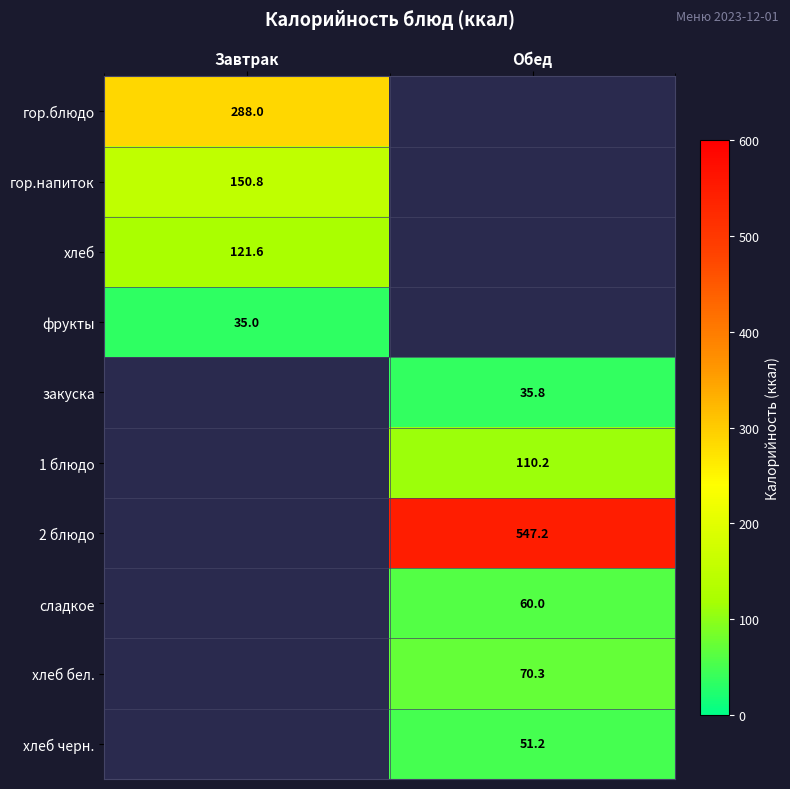

Count the number of categories in the chart.

2